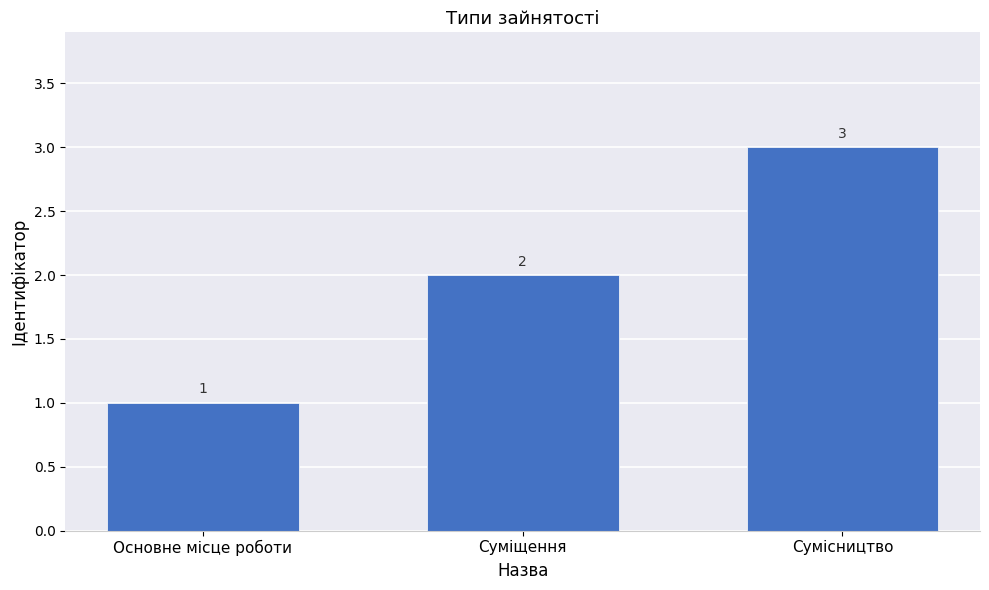

What is the average value?

2